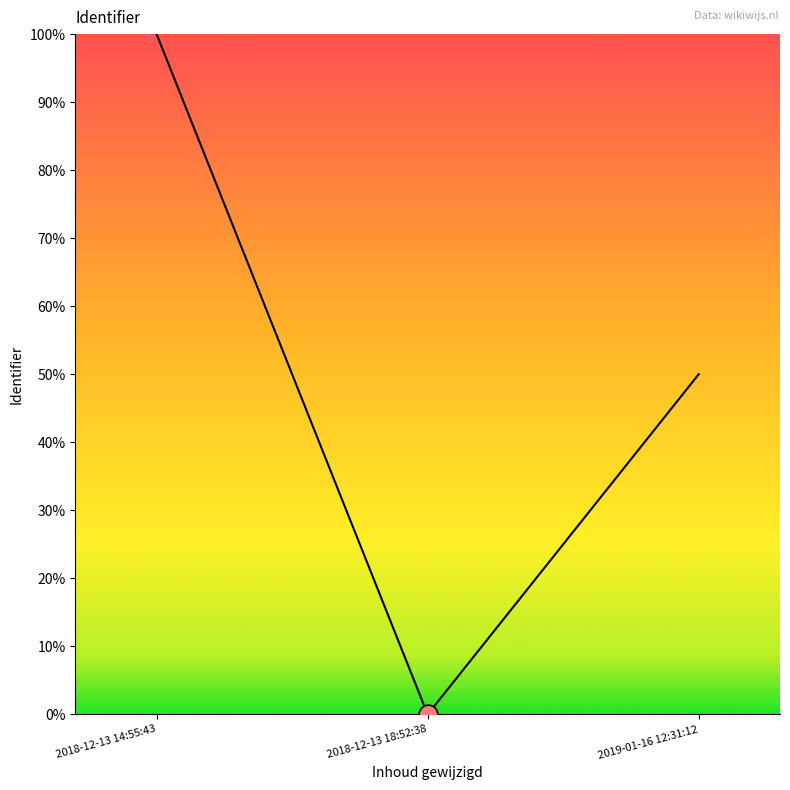

Which has a higher value, 2019-01-16 12:31:12 or 2018-12-13 18:52:38?

2019-01-16 12:31:12